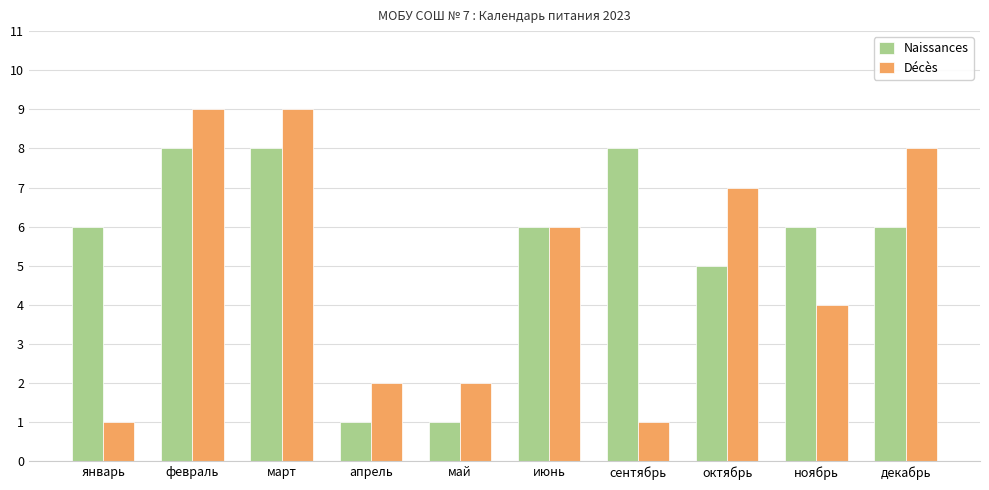

True or false: Décès has a value of 1 at январь.

True